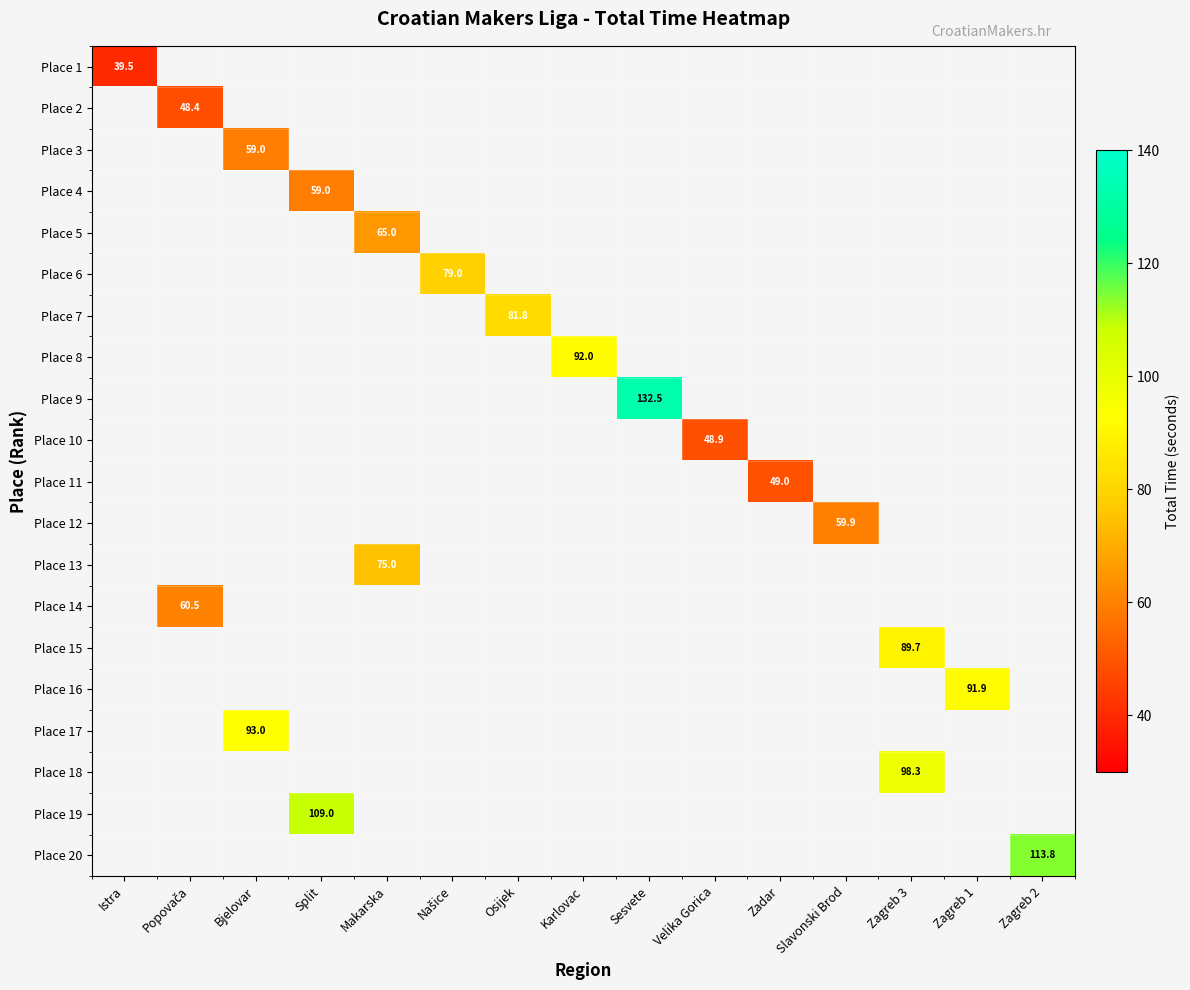

What is the smallest value displayed?

39.5